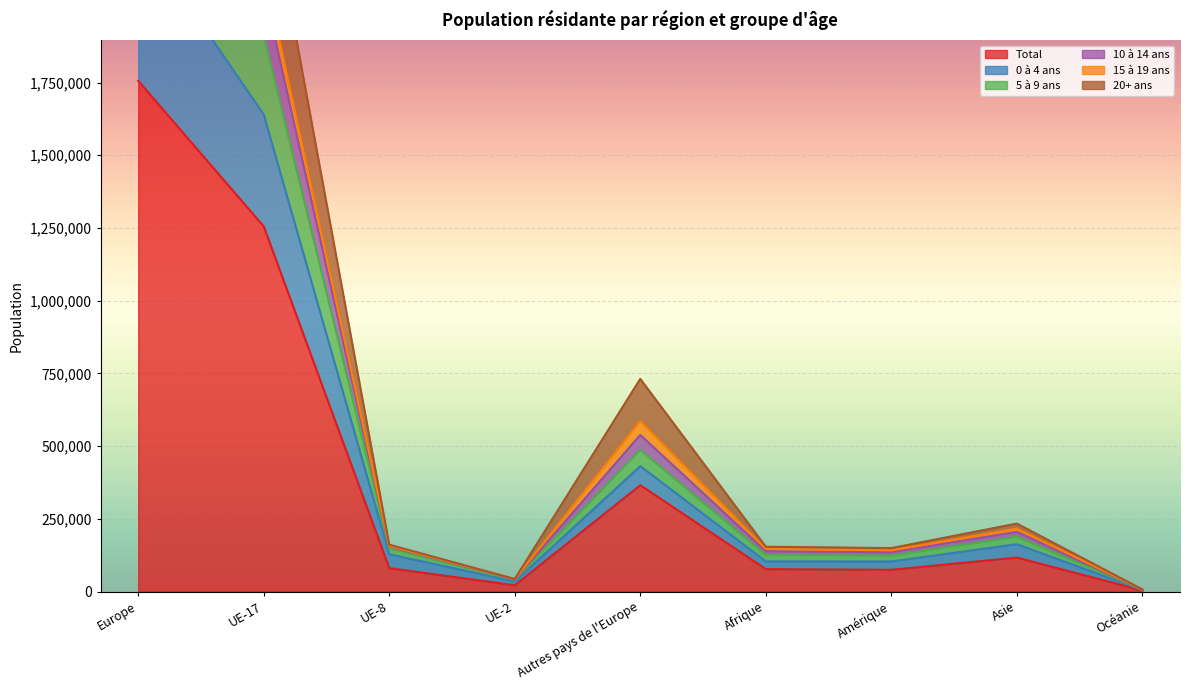

True or false: 10 à 14 ans and 20+ ans intersect in this chart.

False